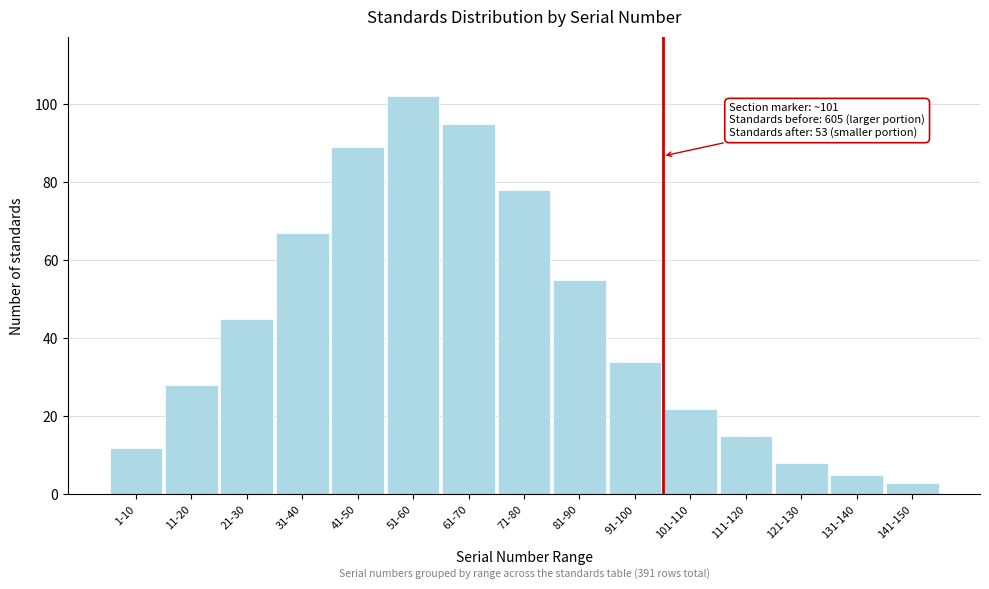

Reading left to right, extract all data points from this chart.

1-10=12	11-20=28	21-30=45	31-40=67	41-50=89	51-60=102	61-70=95	71-80=78	81-90=55	91-100=34	101-110=22	111-120=15	121-130=8	131-140=5	141-150=3